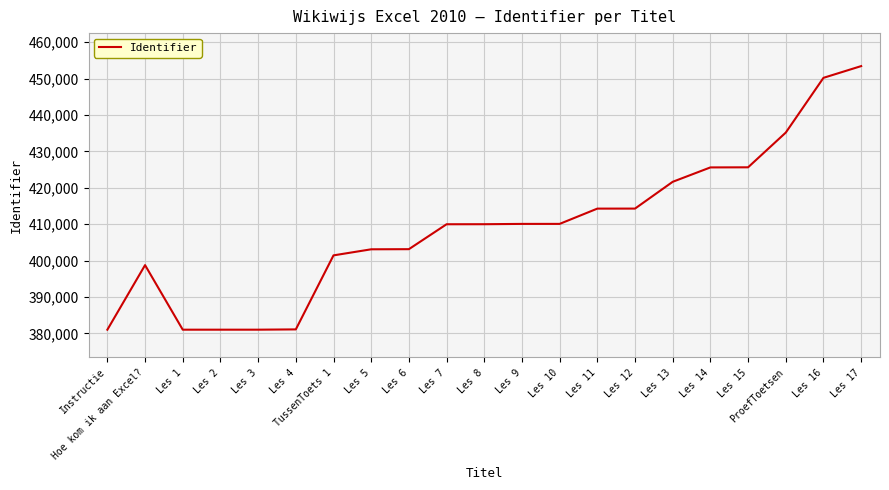

Is it true that the value at Les 13 is 707603?

False